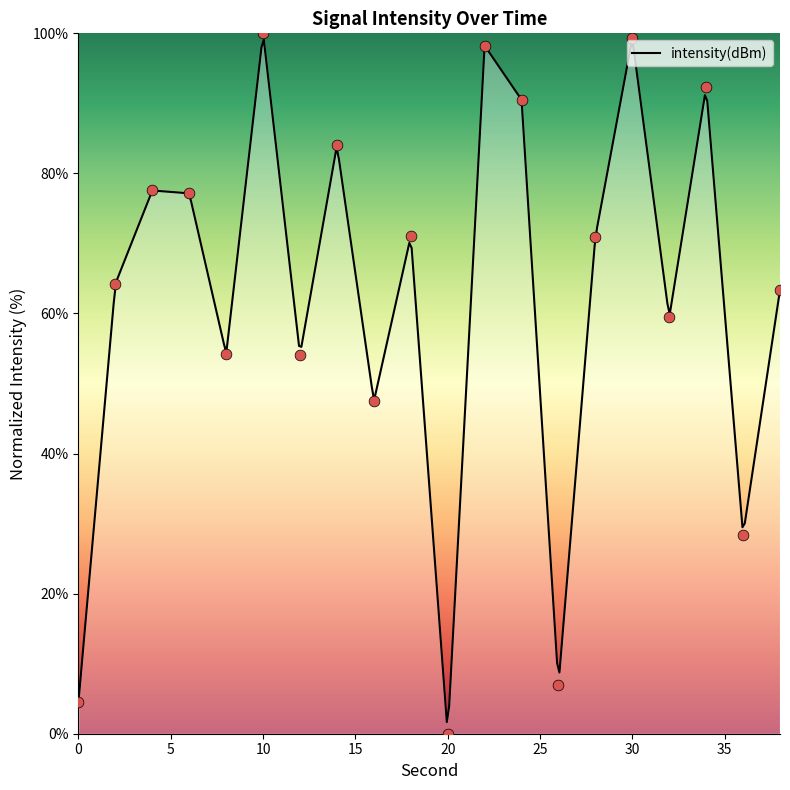

Approximately how many times larger is the value at 6 compared to 10?

0.8